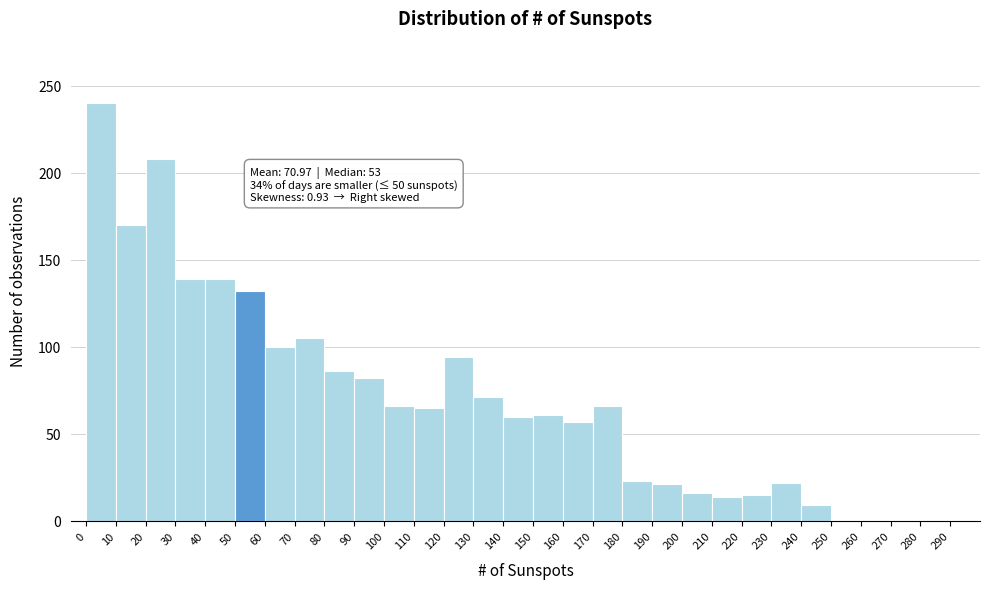

Which range on the x-axis has the tallest bar?

0 to 10